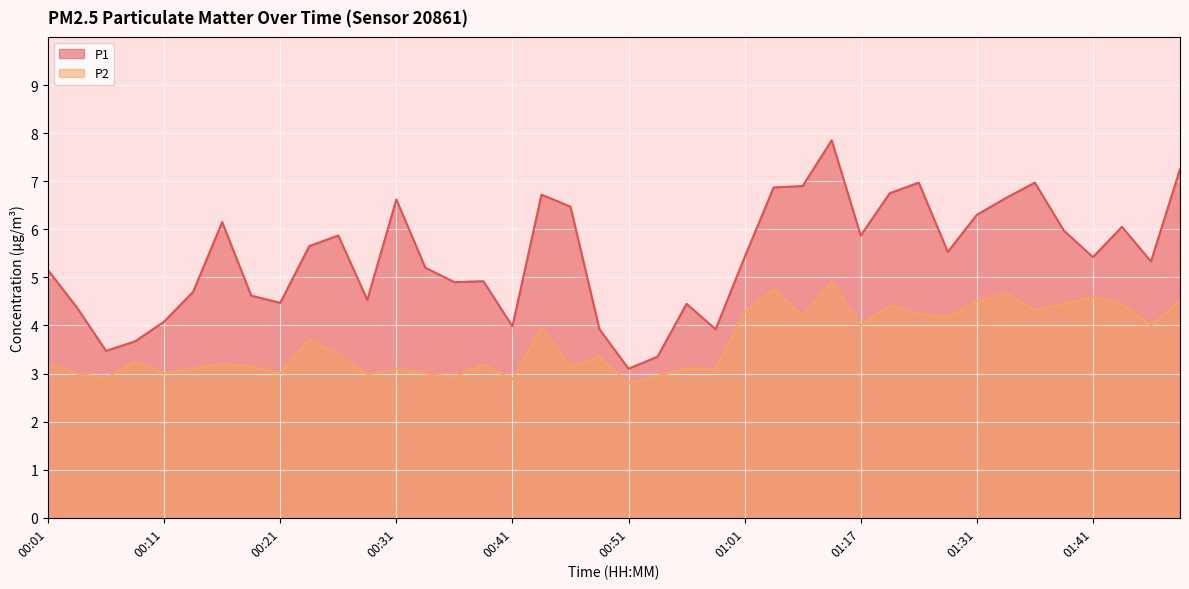

True or false: P1 and P2 intersect in this chart.

False